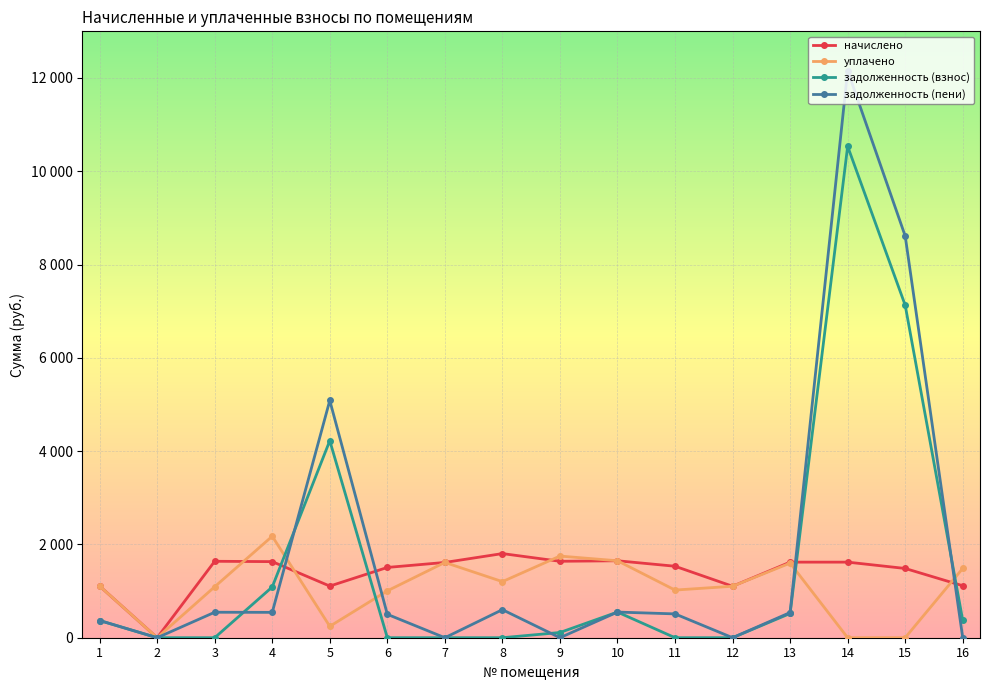

The задолженность (пени) series shows 369.0 at 1. True or false?

True